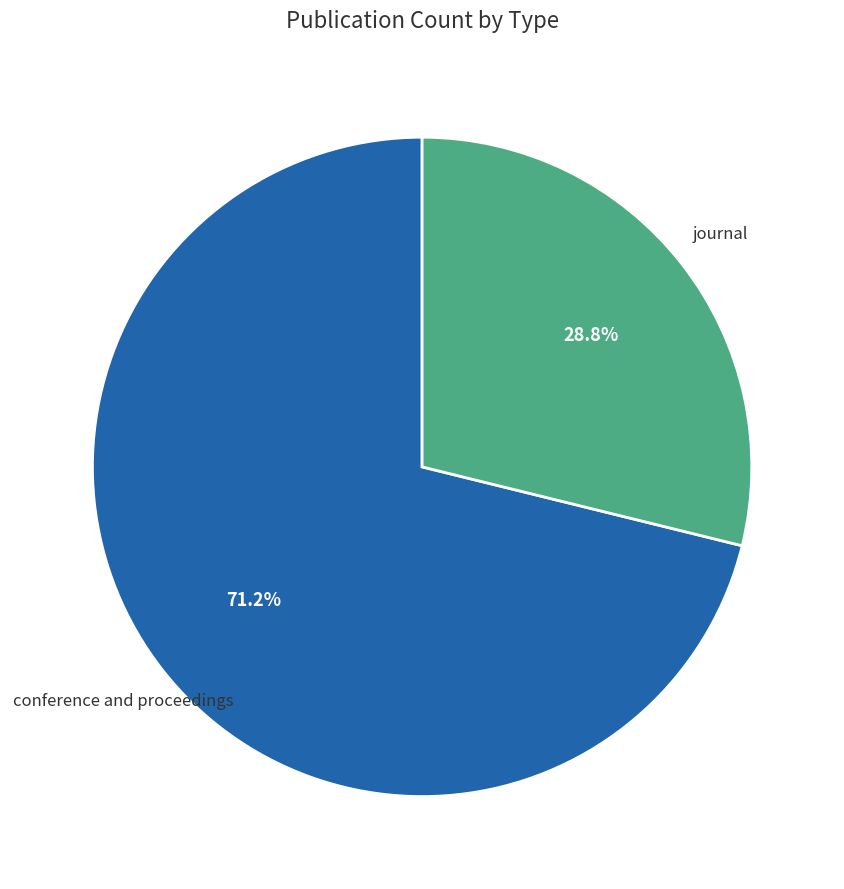

Is there any slice that represents more than half of the pie?

Yes